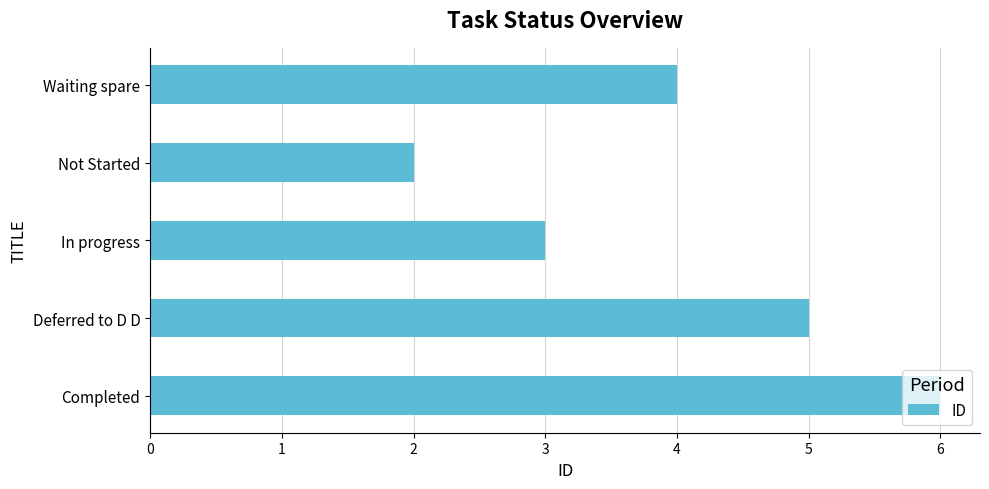

Rank the categories by value from lowest to highest.

Not Started, In progress, Waiting spare, Deferred to D D, Completed